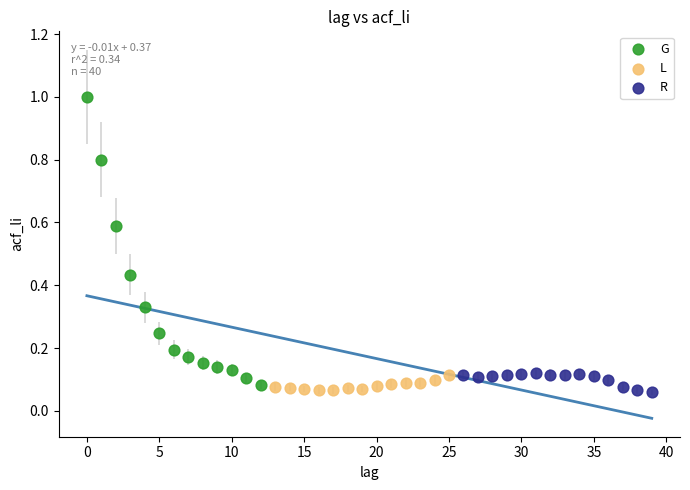

Which series contains the highest Y value?

G